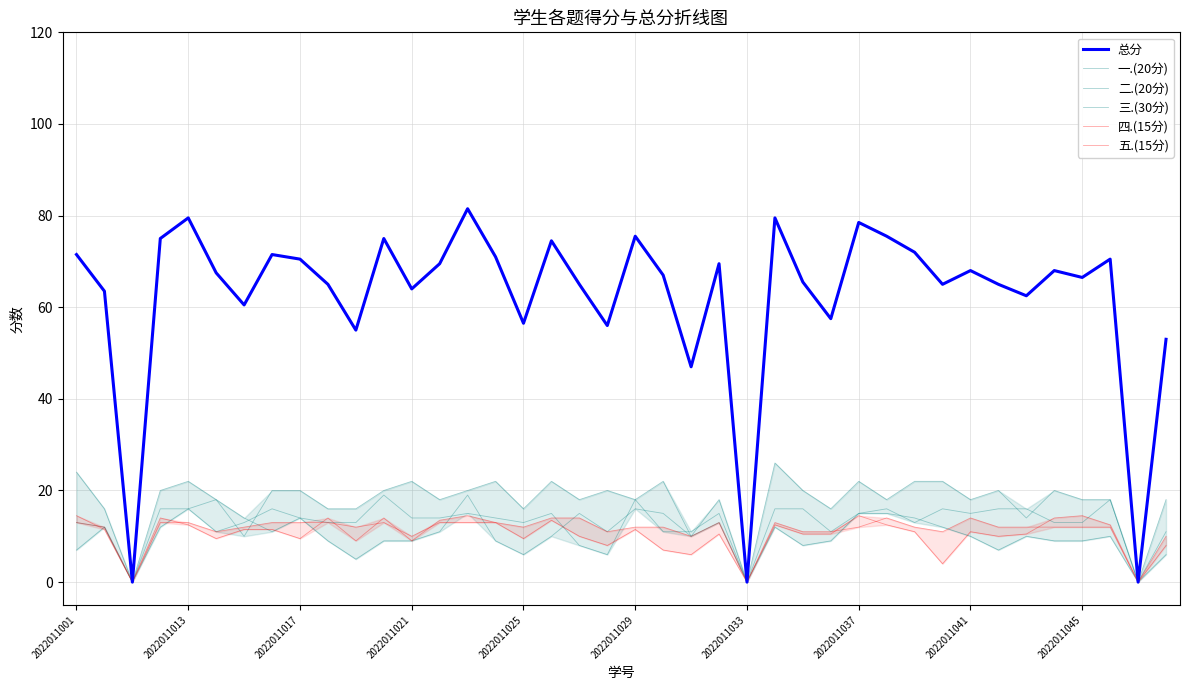

Where does the 二.(20分) series first go above 14?

2022011021